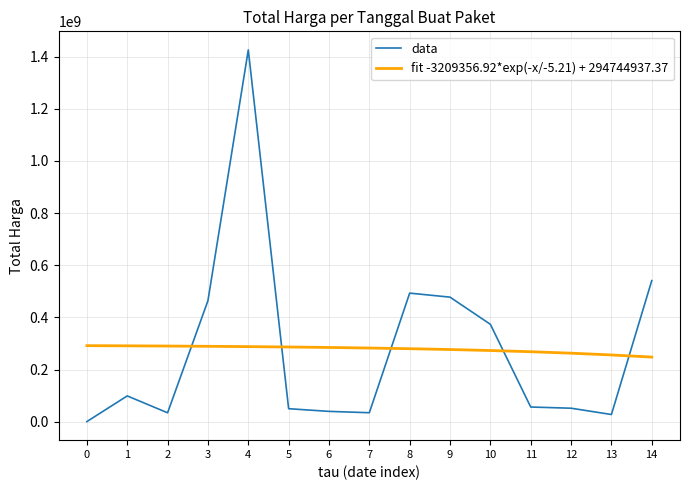

At which category is the sum across all series the highest?

4